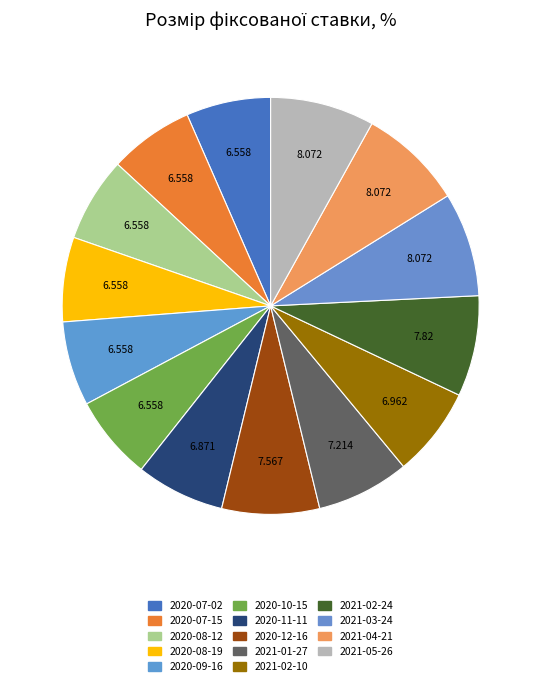

Rank the categories by value from lowest to highest.

2020-07-02, 2020-07-15, 2020-08-12, 2020-08-19, 2020-09-16, 2020-10-15, 2020-11-11, 2021-02-10, 2021-01-27, 2020-12-16, 2021-02-24, 2021-03-24, 2021-04-21, 2021-05-26